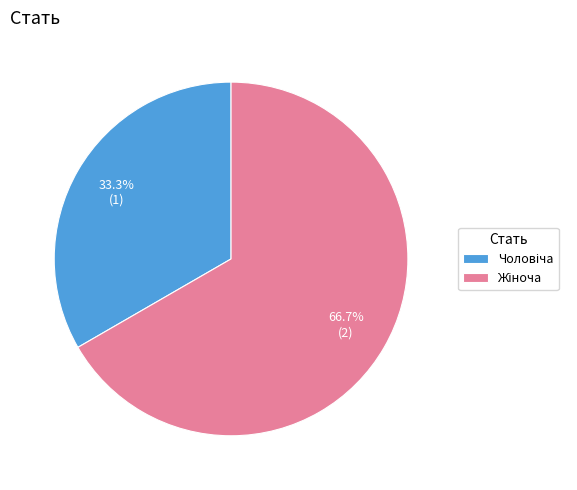

Is there a majority slice in this chart?

Yes